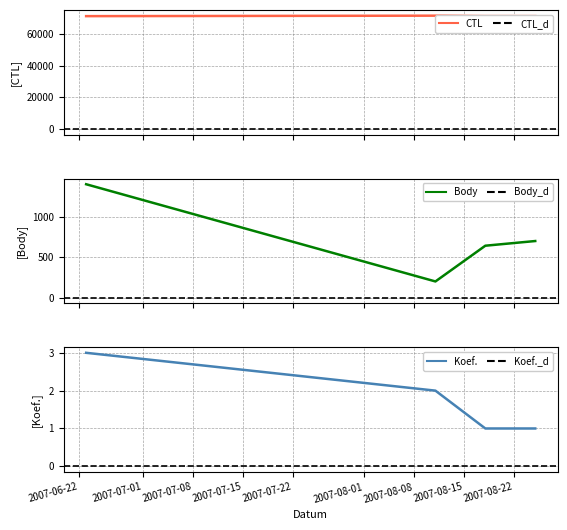

Which category has the lowest value in the Body series?

2007-08-11